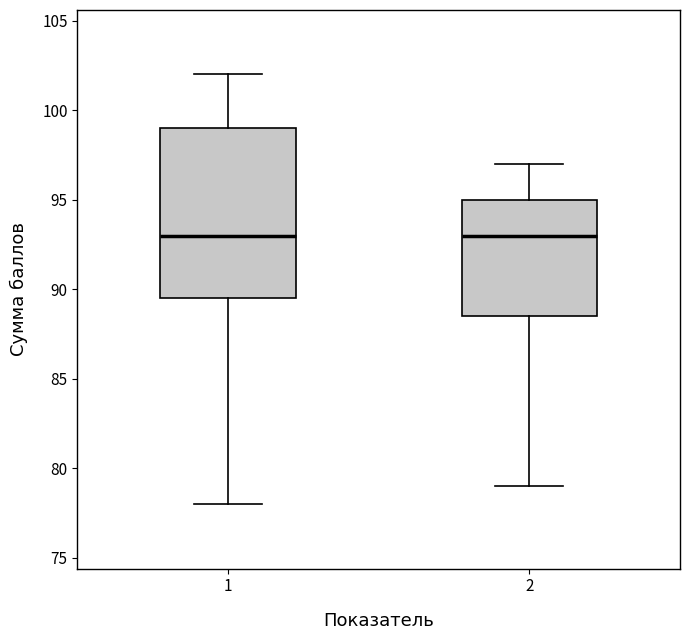

Where is the upper edge of the box at x = 2 on the y-axis? The values are not printed on the chart, so give them approximately, as read against the axis.

95.0